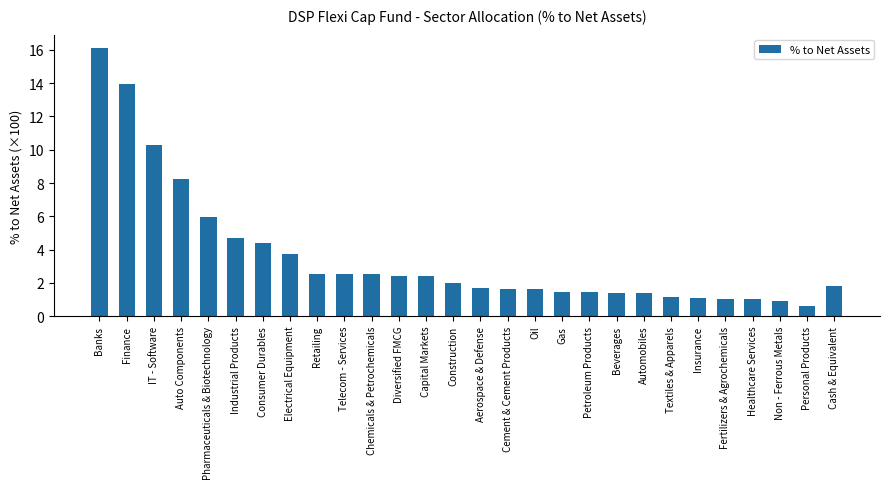

Between Fertilizers & Agrochemicals and Electrical Equipment, which is larger?

Electrical Equipment